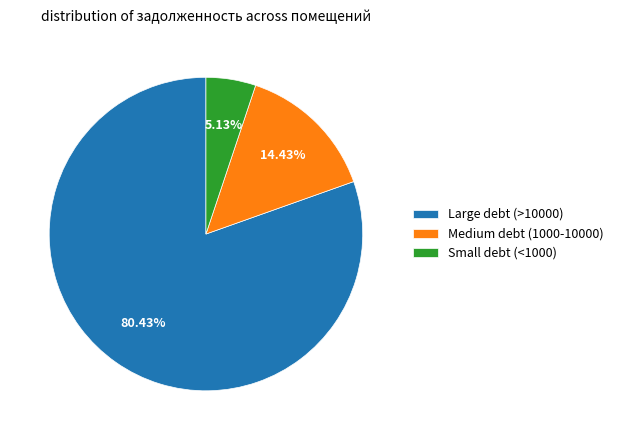

Rank the categories by value from highest to lowest.

Large debt (>10000), Medium debt (1000-10000), Small debt (<1000)